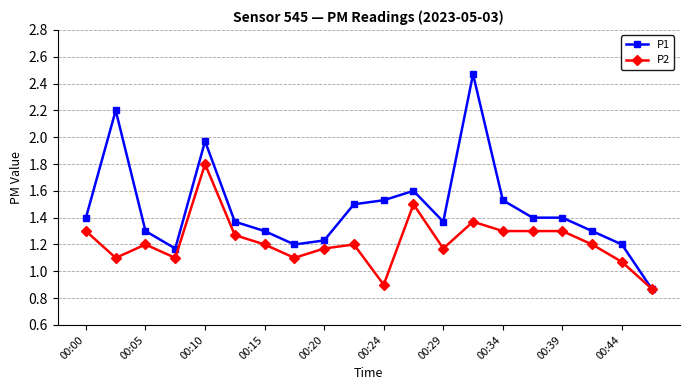

Which series has the largest total across all categories?

P1